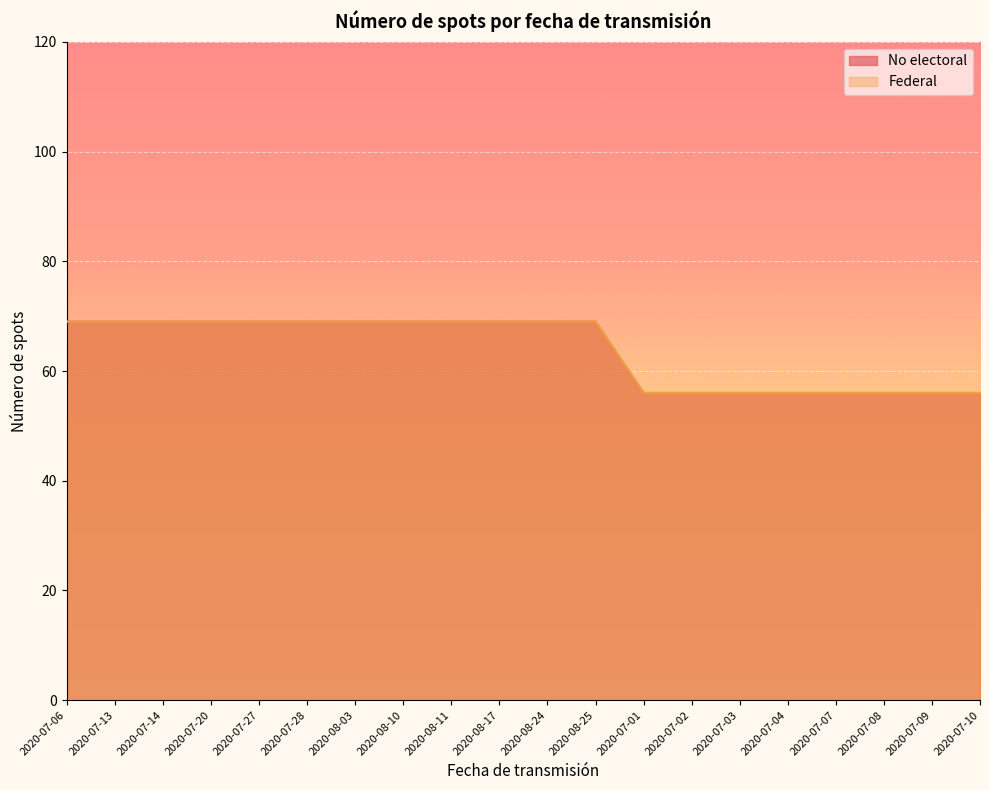

True or false: No electoral and Federal intersect in this chart.

False